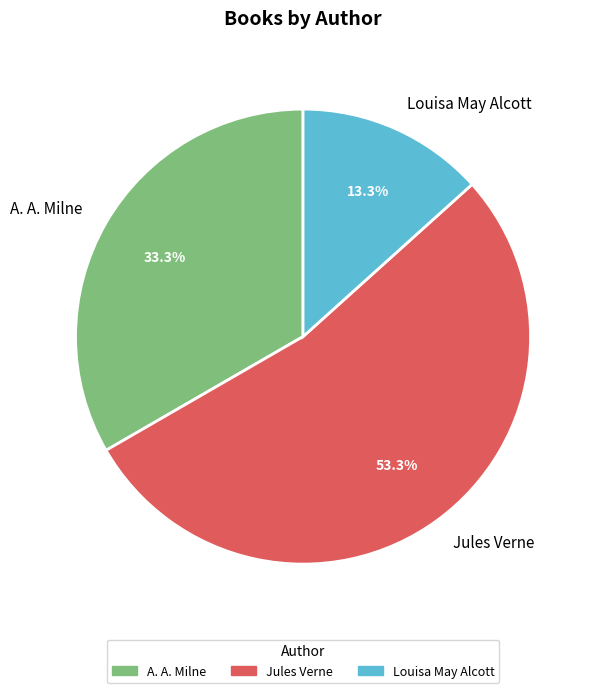

What is the majority slice?

Jules Verne